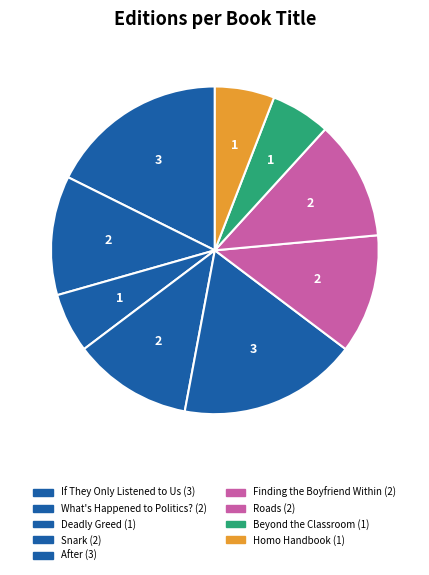

How many slices are in this pie chart?

9